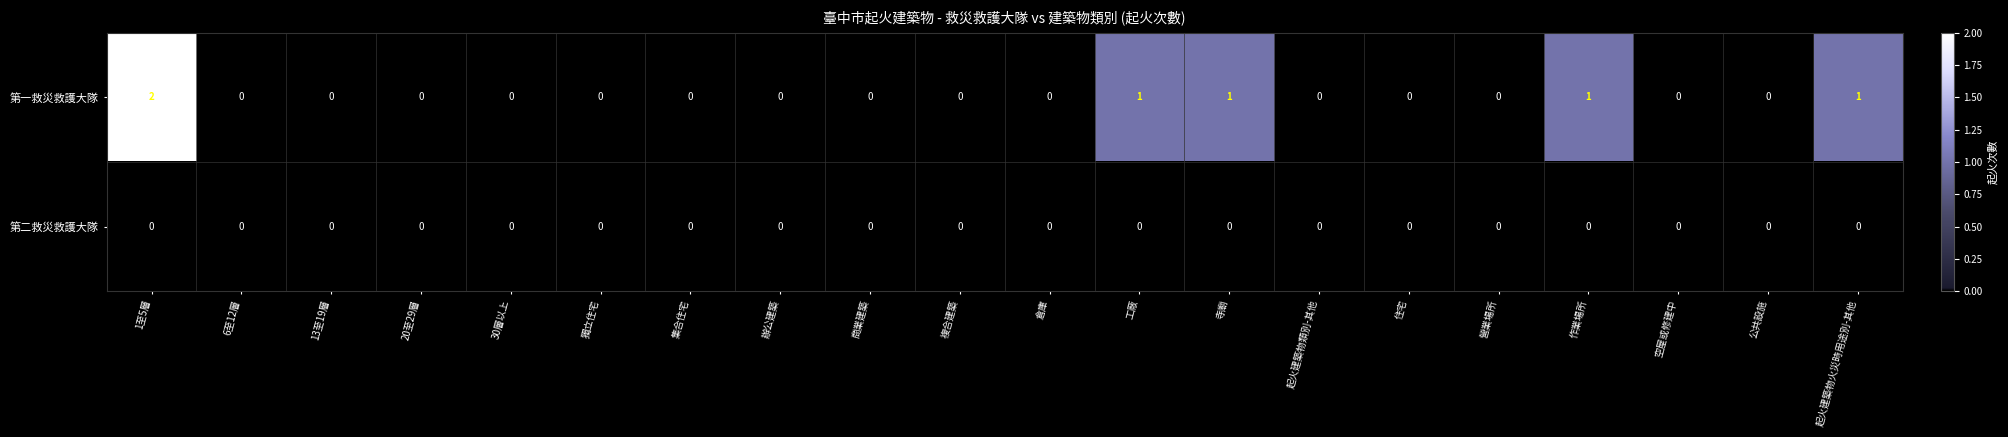

Count the number of data series in this chart.

2